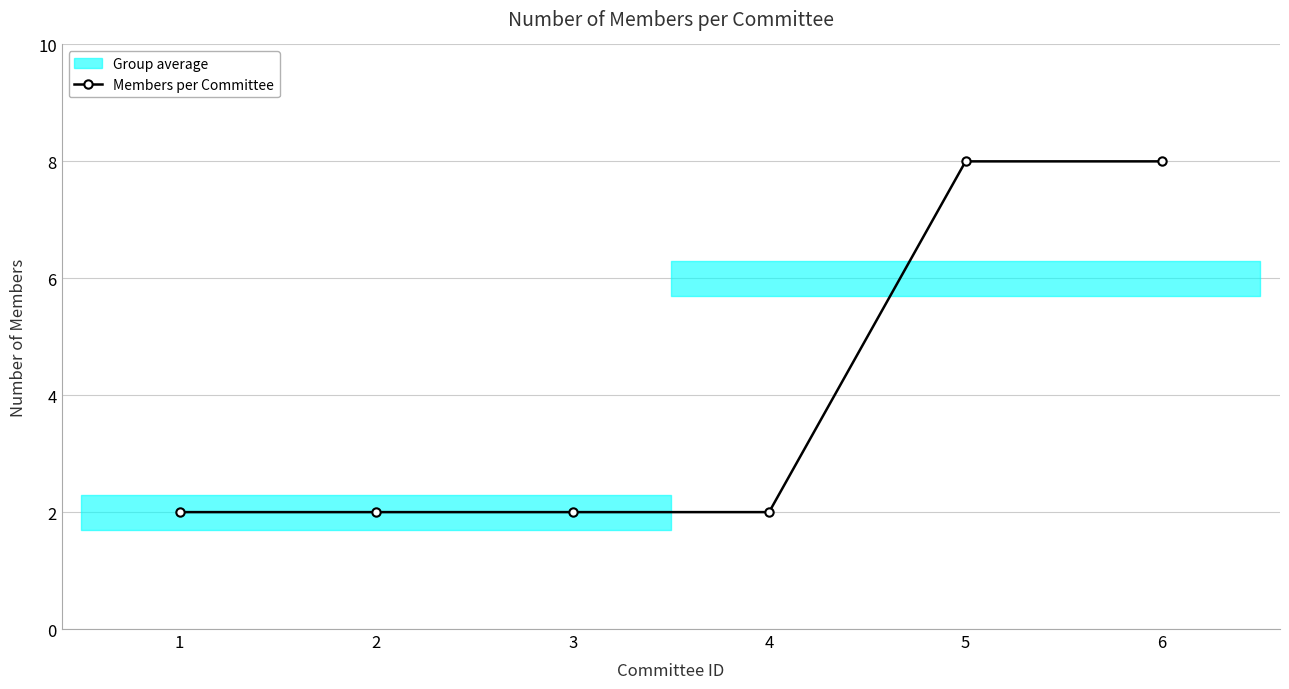

How many lines are shown in the chart?

1